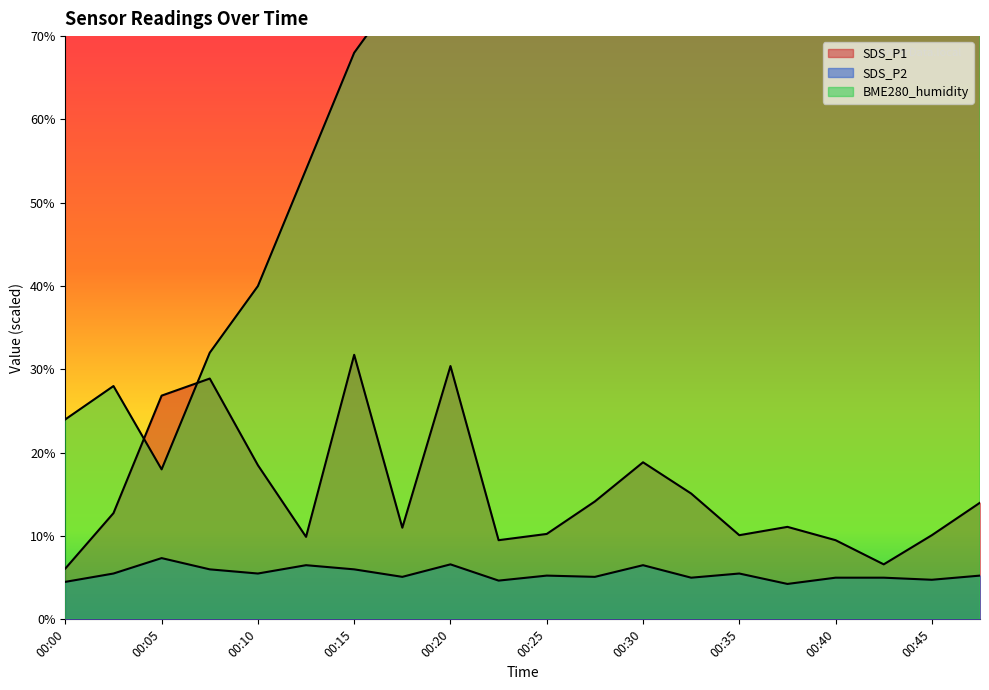

How many lines are shown in the chart?

3